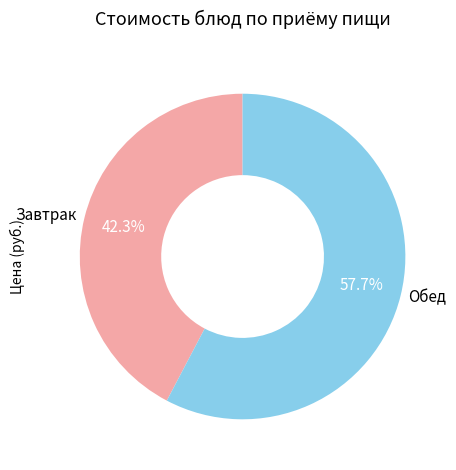

What is the majority slice?

Обед